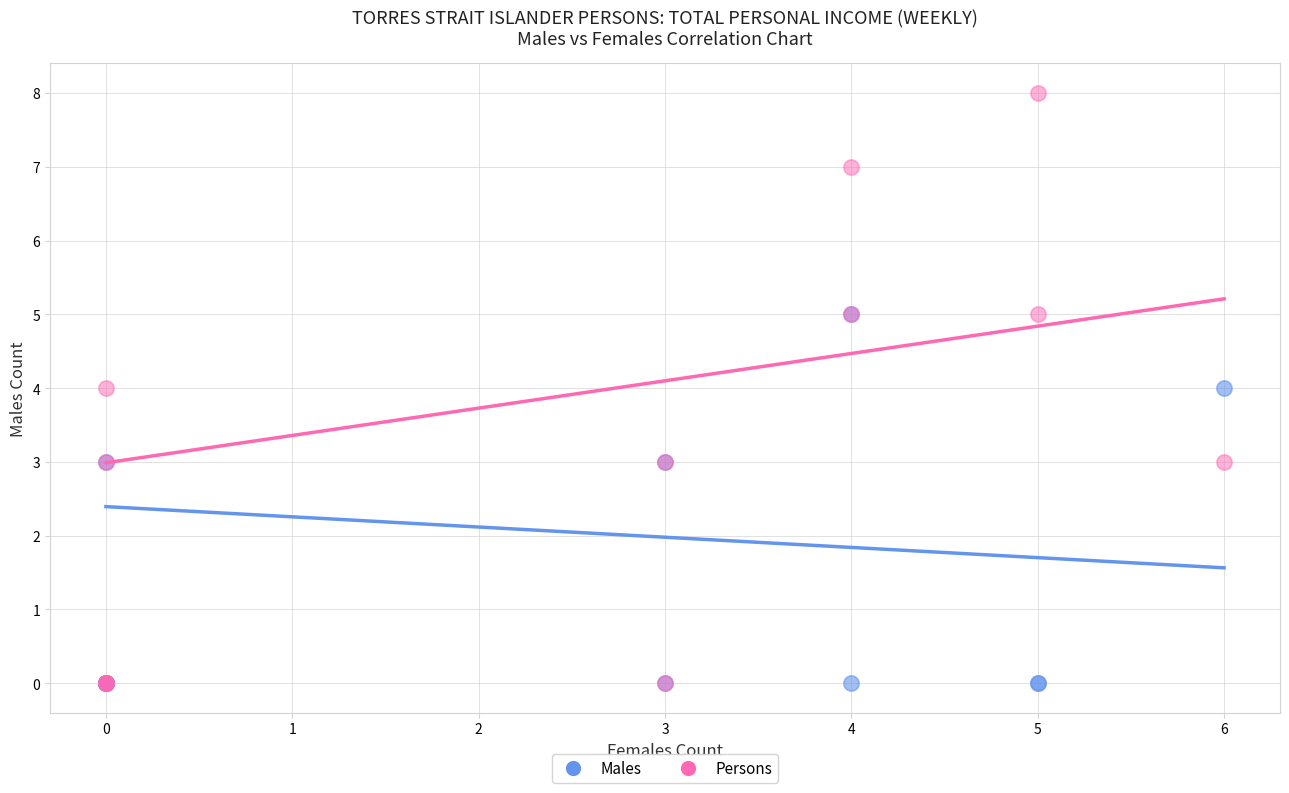

Which series has the widest spread of Y values?

Persons